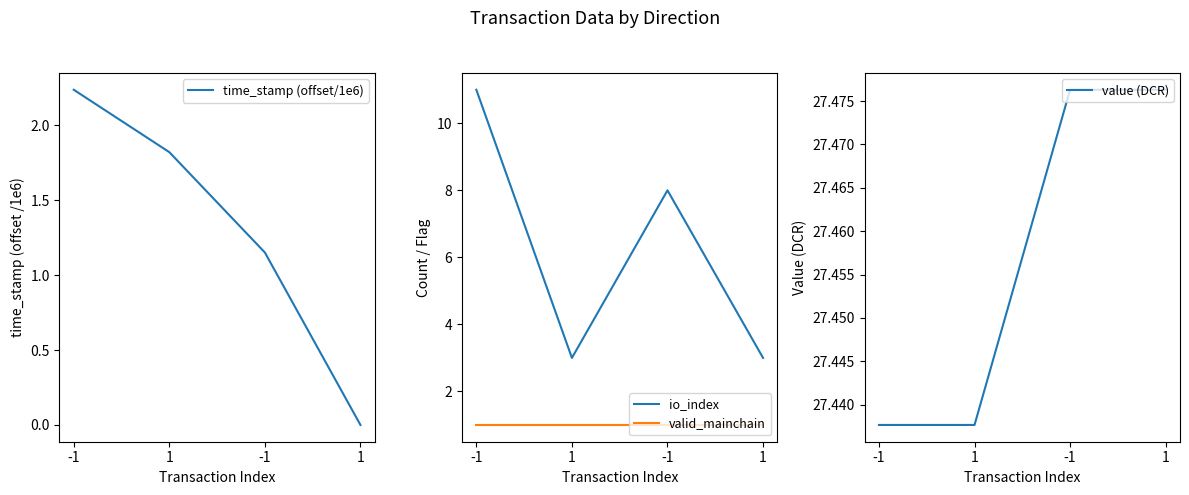

What is the sum of all valid_mainchain values?

4